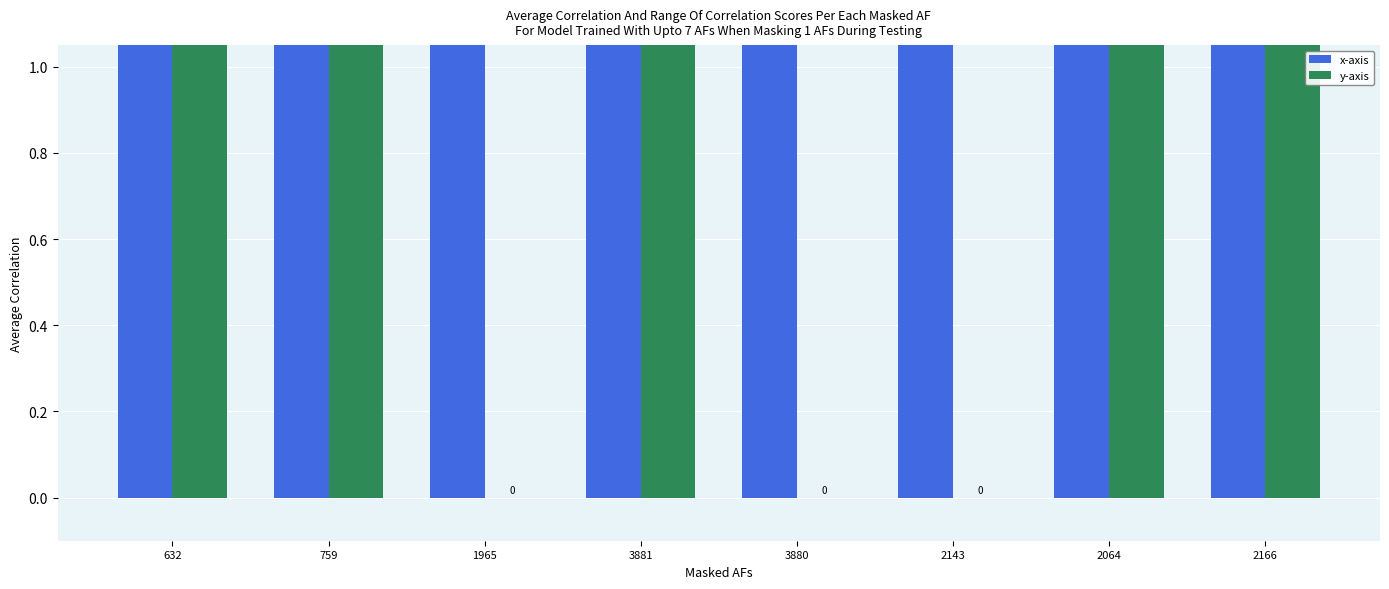

Count the number of data series in this chart.

2